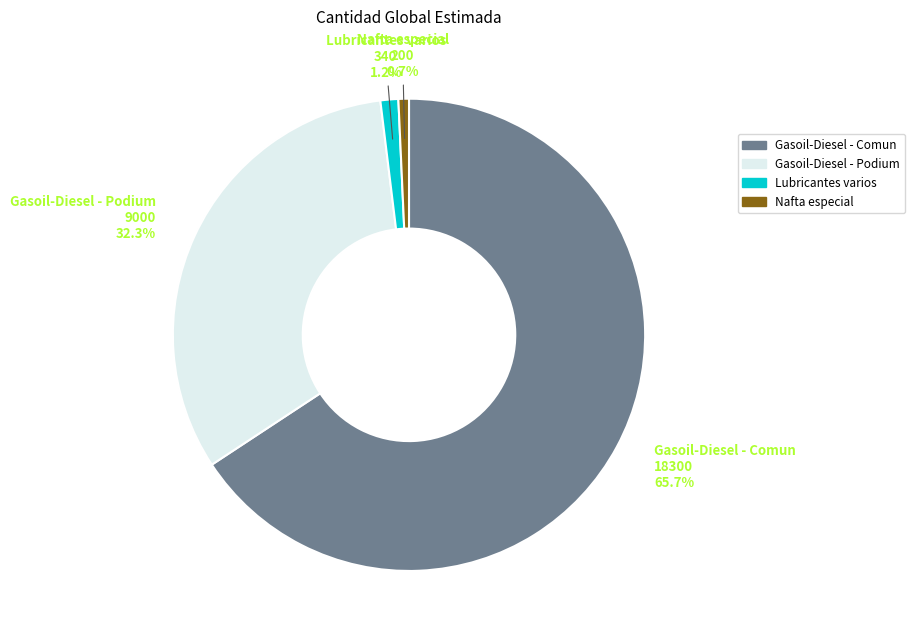

What is the largest slice in the pie chart?

Gasoil-Diesel - Comun